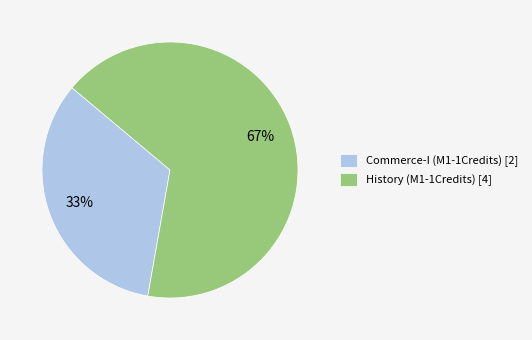

Which category has the smallest portion of the pie?

Commerce-I (M1-1Credits) [2]